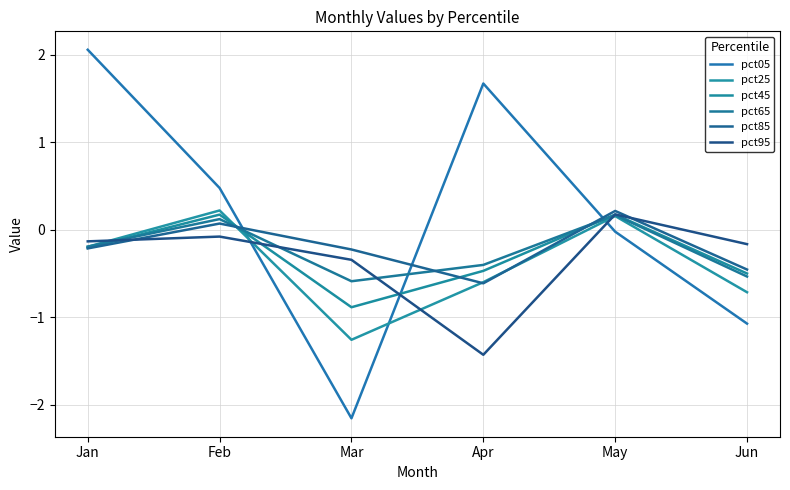

Between Jan and Apr, which series saw the biggest shift?

pct95